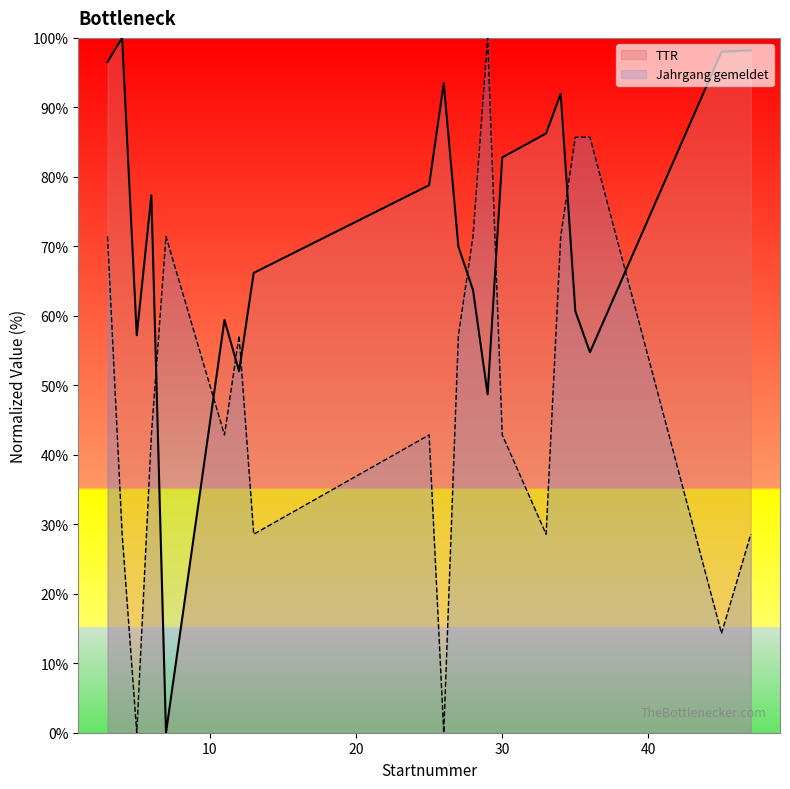

At which label does Jahrgang gemeldet reach its minimum?

5